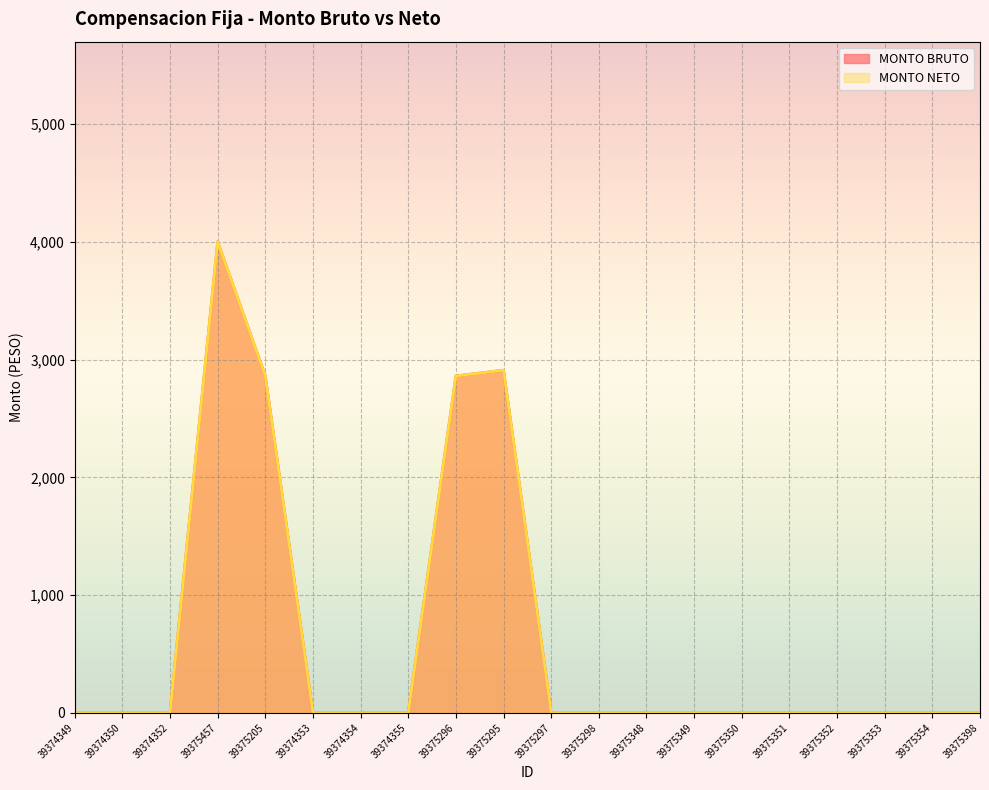

What is the label of the 11th point from the right?

39375295